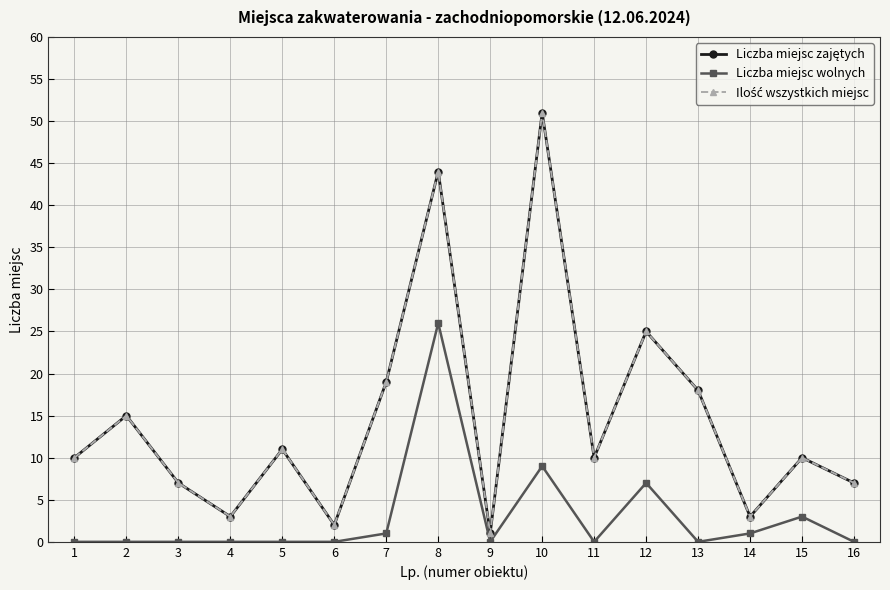

Reading left to right, extract all data points from this chart.

Liczba miejsc zajętych: 10	15	7	3	11	2	19	44	1	51	10	25	18	3	10	7
Liczba miejsc wolnych: 0	0	0	0	0	0	1	26	0	9	0	7	0	1	3	0
Ilość wszystkich miejsc: 10	15	7	3	11	2	19	44	1	51	10	25	18	3	10	7